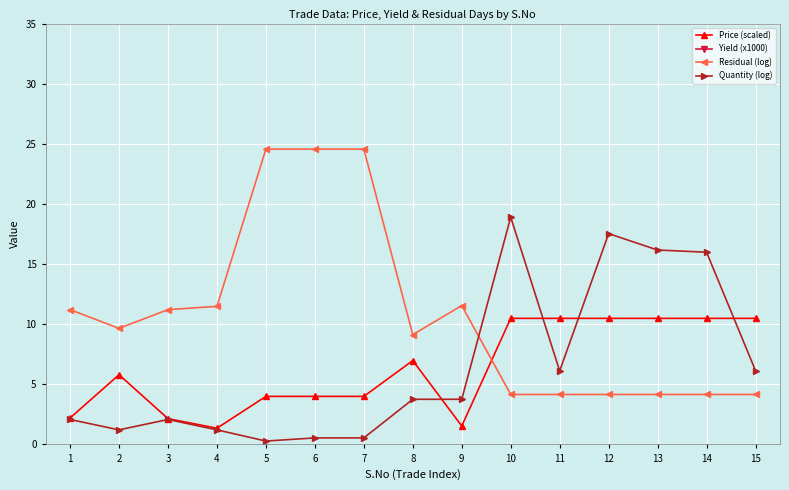

The Yield (x1000) series shows 74.8 at 6. True or false?

True